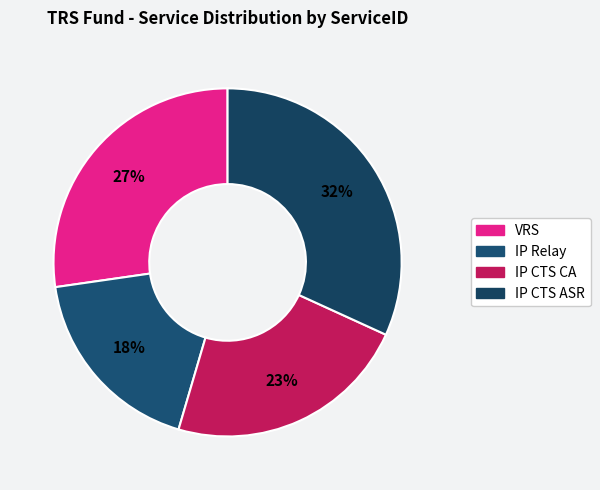

Between IP CTS CA and IP Relay, which is larger?

IP CTS CA